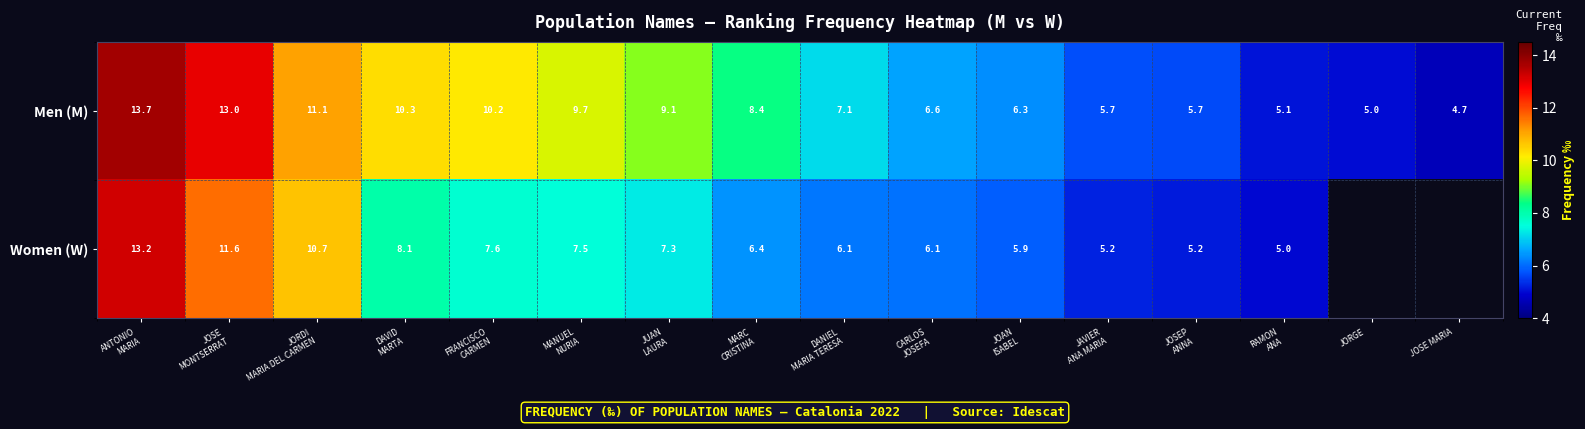

Count the number of data series in this chart.

2